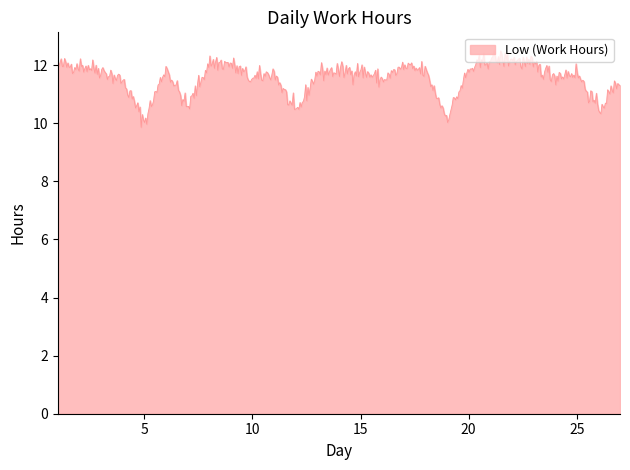

What is the smallest value displayed?

9.9